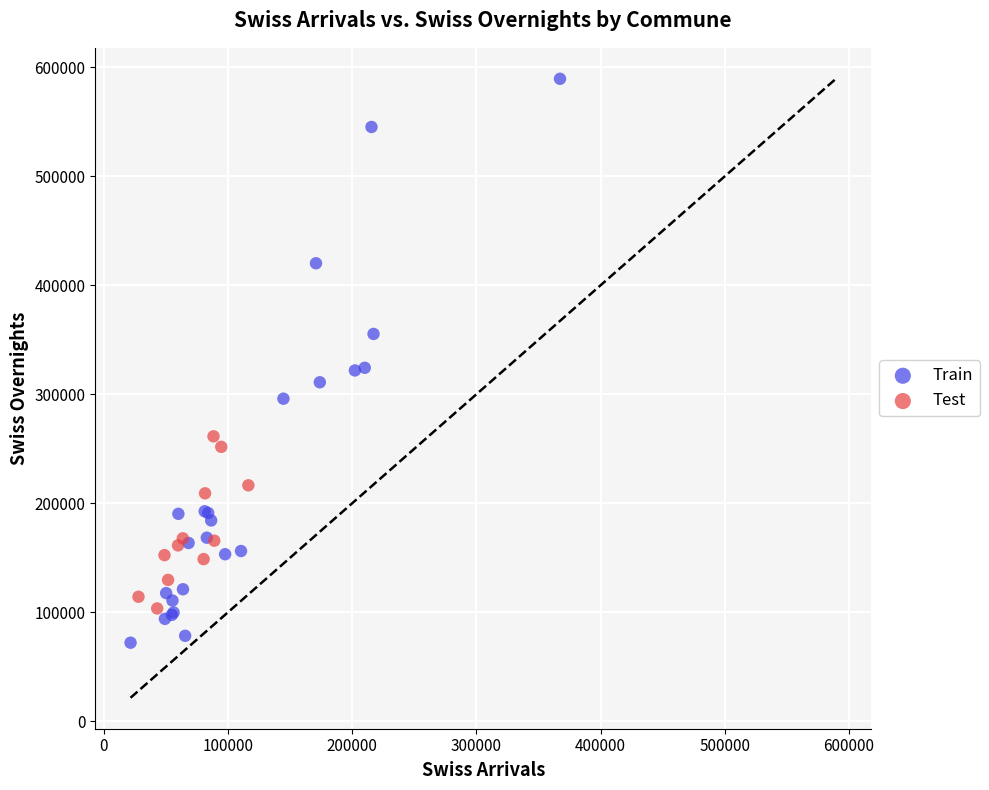

Which series has the largest Y range (max minus min)?

Train